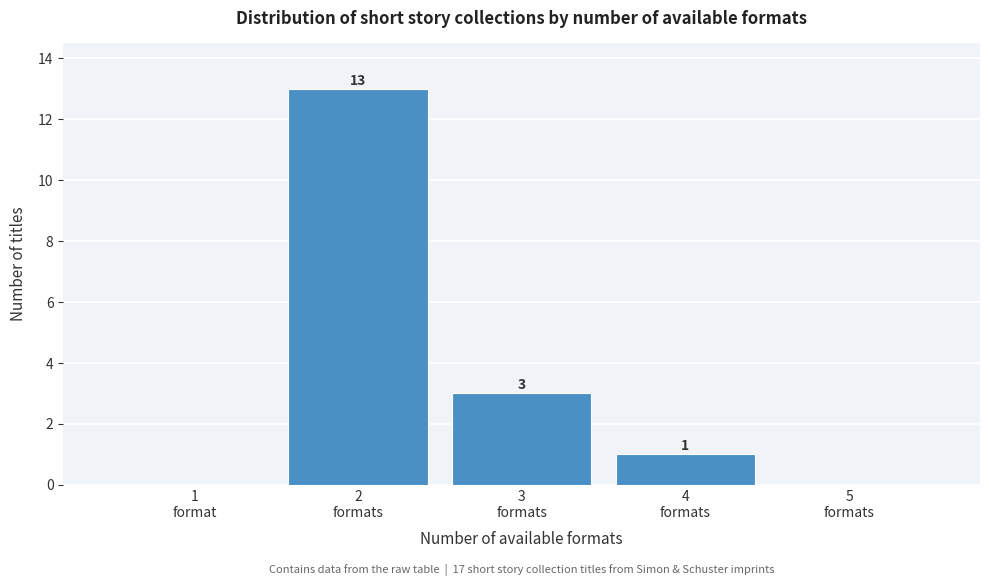

What is the sum of all values?

17